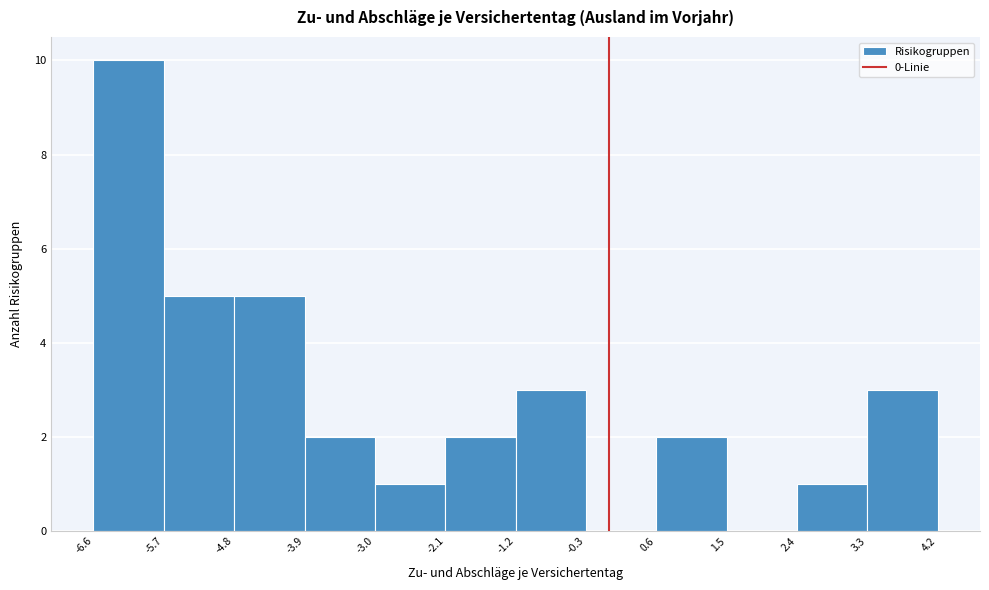

Over which range of the x-axis is the bar tallest?

-6.6 to -5.7